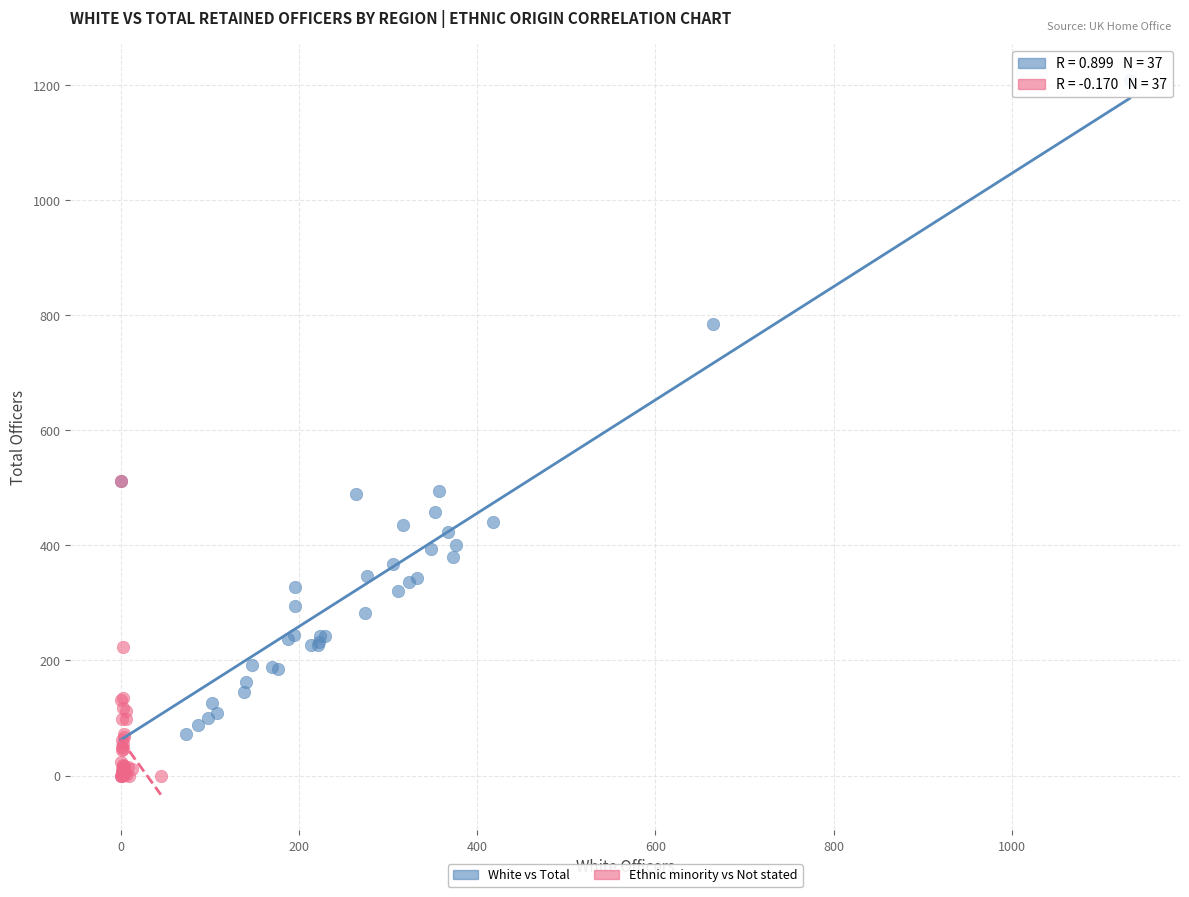

Which series reaches the maximum Y coordinate?

White vs Total